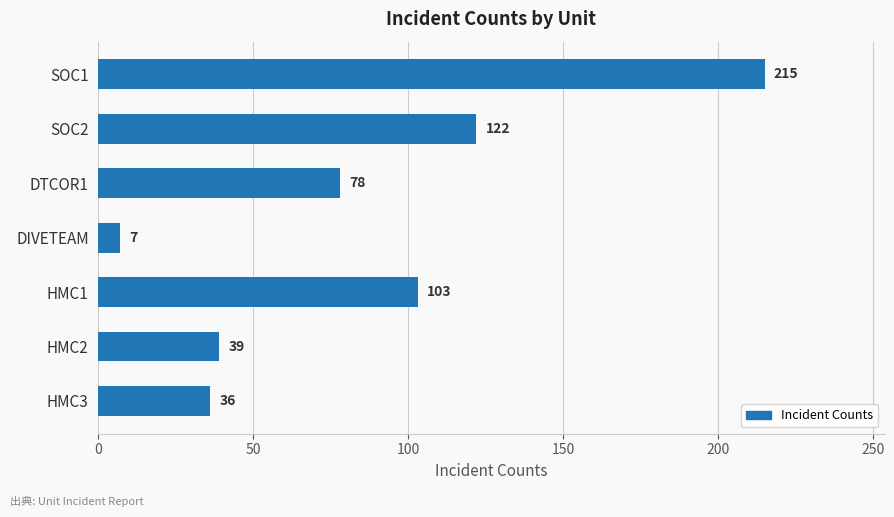

What is the change in value from SOC1 to HMC1?

-112